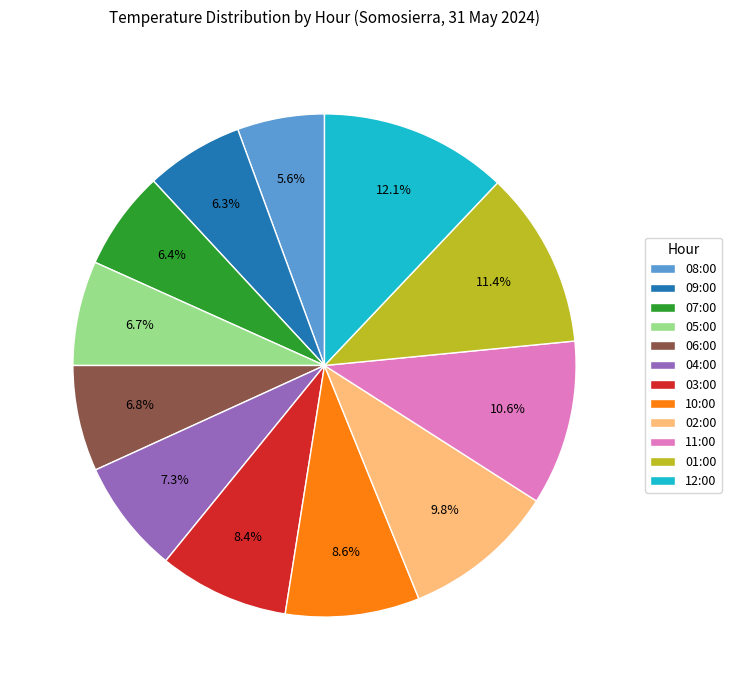

Which has a higher value, 02:00 or 12:00?

12:00